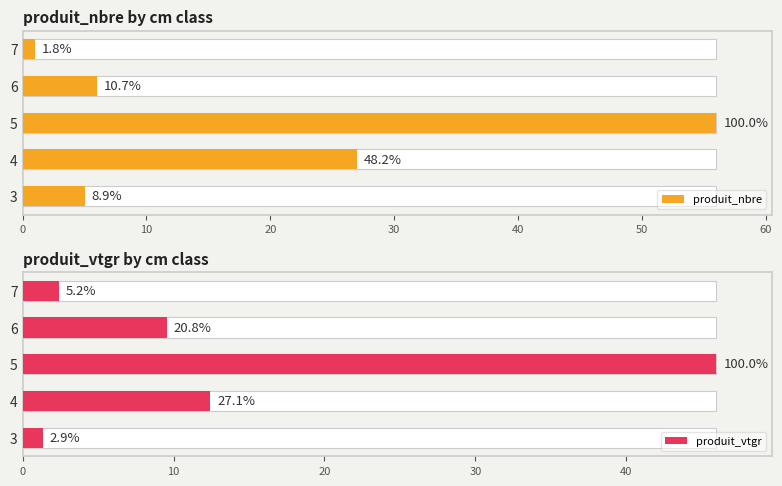

List the series in order of their overall mean, highest first.

produit_nbre, produit_vtgr